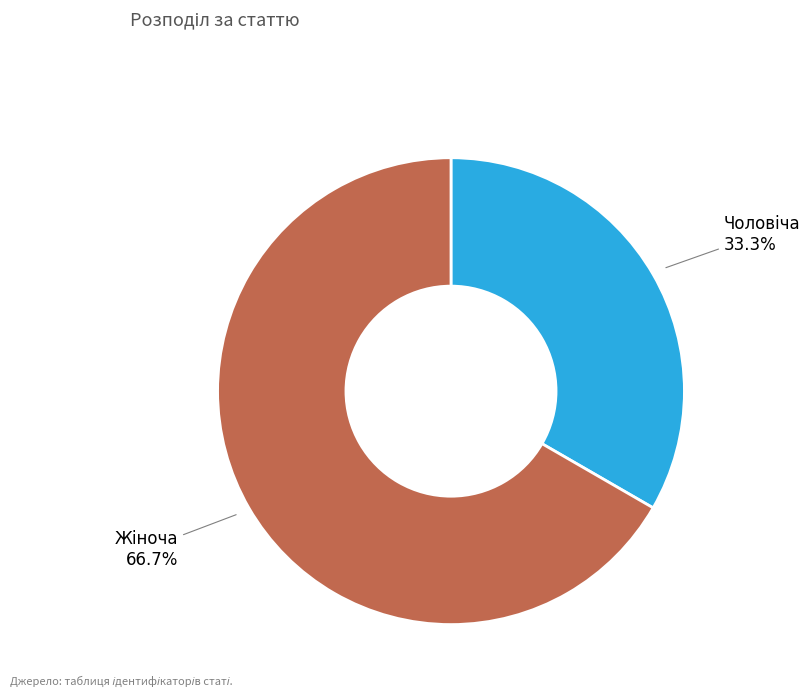

Is there any slice that represents more than half of the pie?

Yes